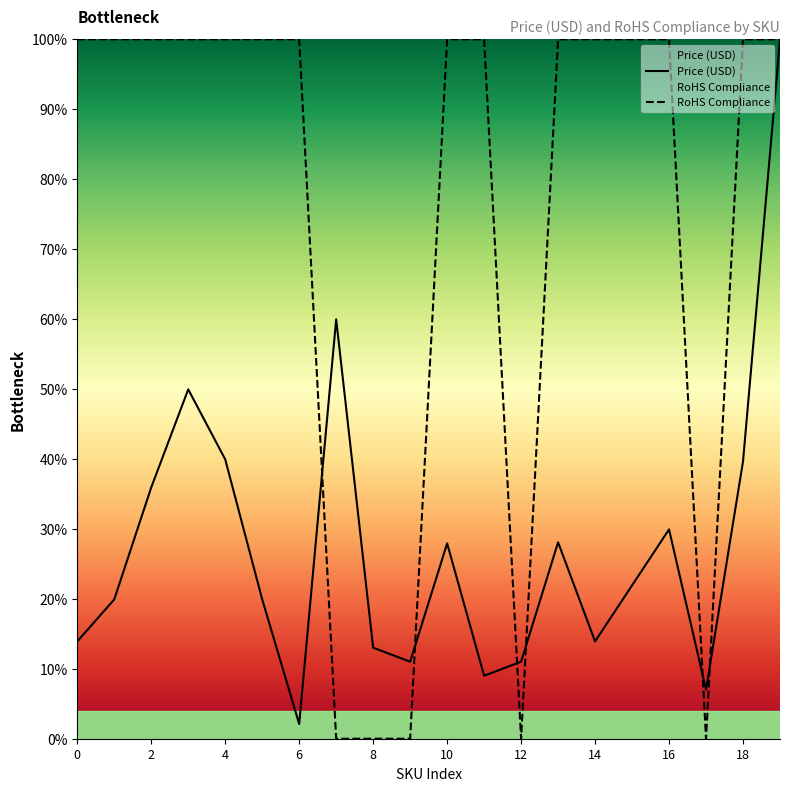

What is the total value across all series at 14?

113.9